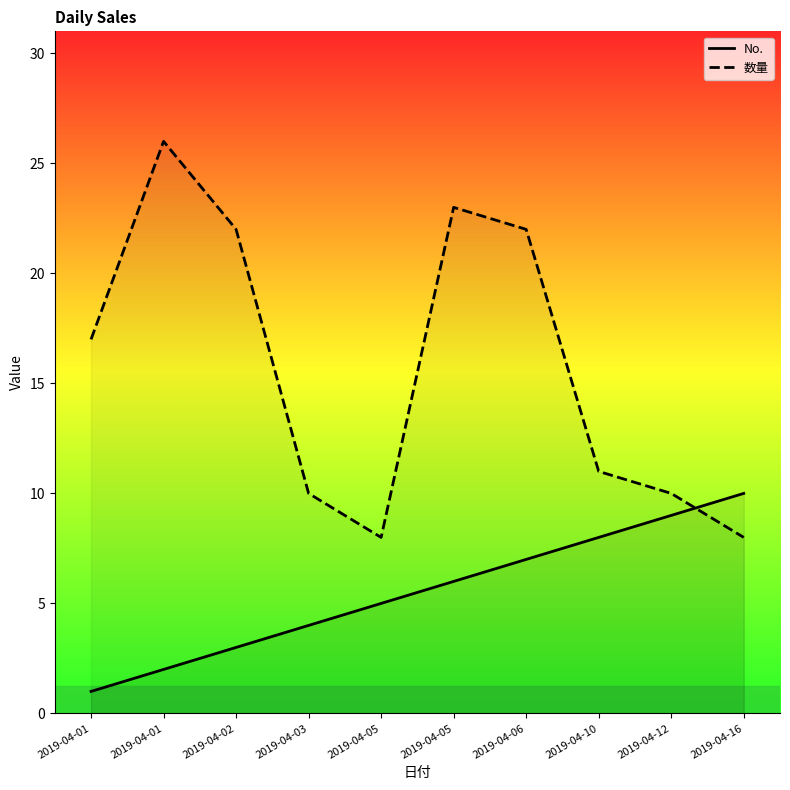

Is it true that No. equals 3 at 2019-04-02?

True